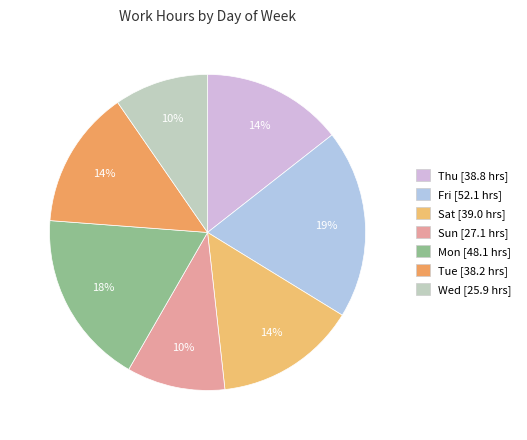

How many segments does this pie chart have?

7